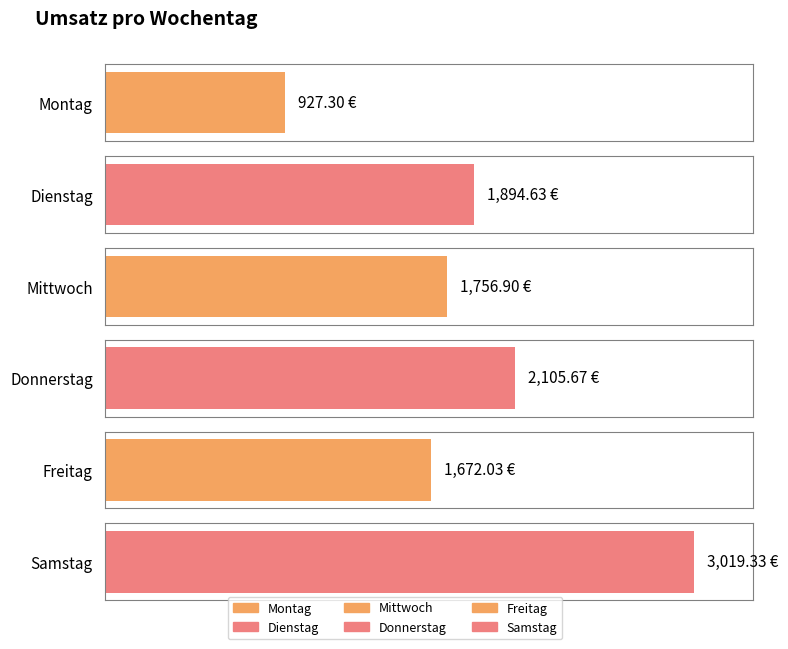

Where does the data first go above 1894?

Dienstag